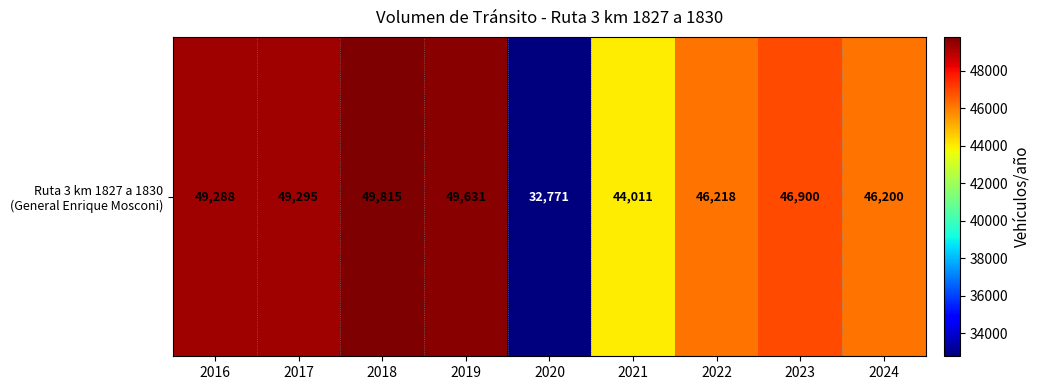

Is it true that the value at 2021 is 44011?

True